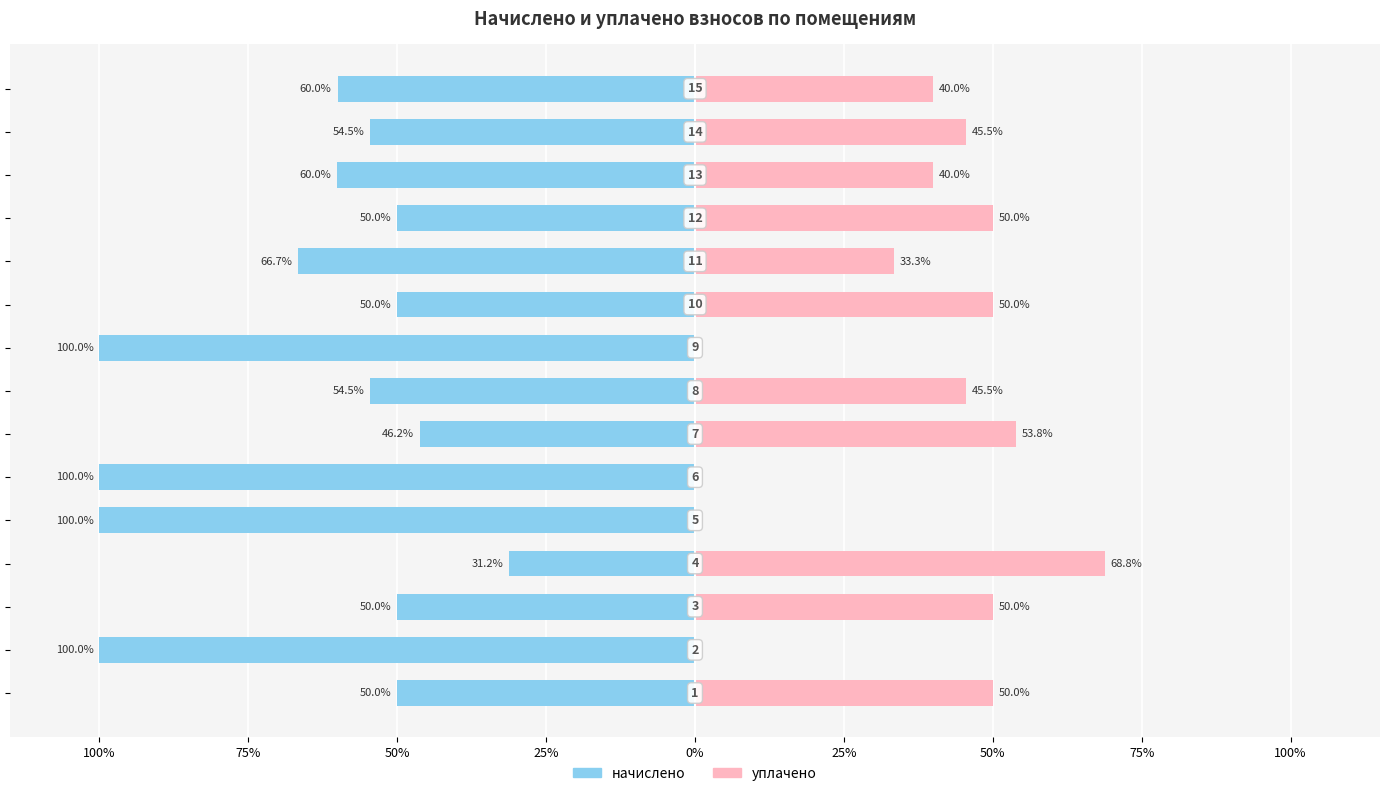

True or false: начислено has a value of -70.8 at 9.

False